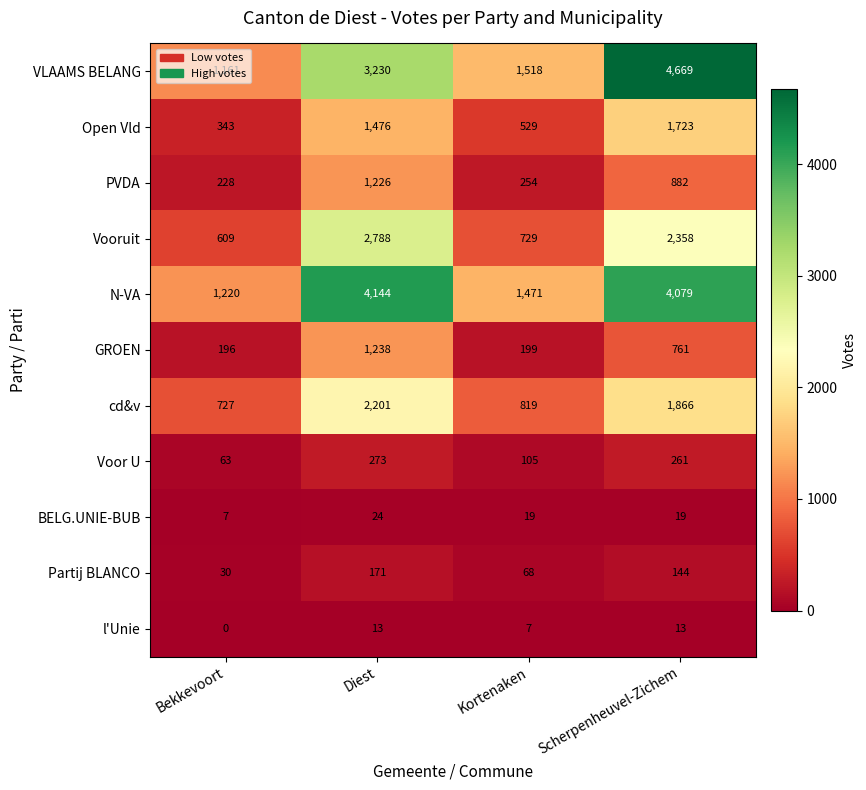

List the labels in order of PVDA value, largest first.

Diest, Scherpenheuvel-Zichem, Kortenaken, Bekkevoort